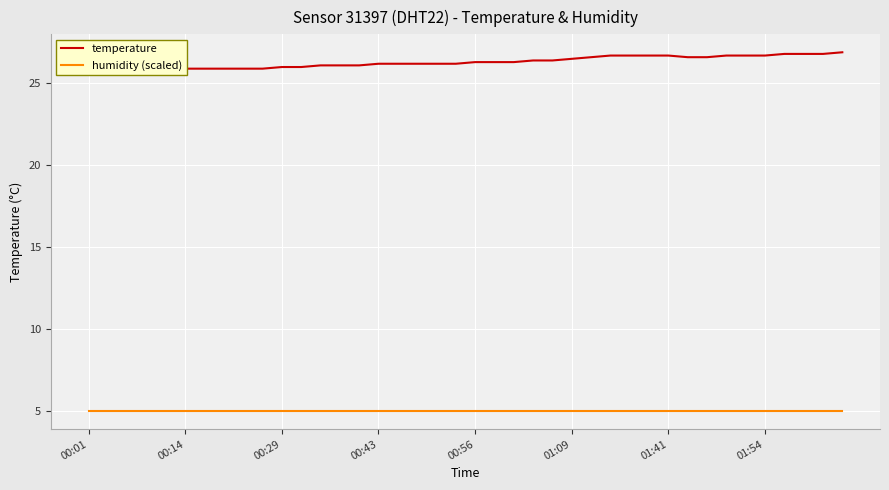

Reading left to right, what are all the values shown in this chart?

temperature: 25.8	25.8	25.8	25.8	25.8	25.9	25.9	25.9	25.9	25.9	26.0	26.0	26.1	26.1	26.1	26.2	26.2	26.2	26.2	26.2	26.3	26.3	26.3	26.4	26.4	26.5	26.6	26.7	26.7	26.7	26.7	26.6	26.6	26.7	26.7	26.7	26.8	26.8	26.8	26.9
humidity (scaled): 5.0	5.0	5.0	5.0	5.0	5.0	5.0	5.0	5.0	5.0	5.0	5.0	5.0	5.0	5.0	5.0	5.0	5.0	5.0	5.0	5.0	5.0	5.0	5.0	5.0	5.0	5.0	5.0	5.0	5.0	5.0	5.0	5.0	5.0	5.0	5.0	5.0	5.0	5.0	5.0